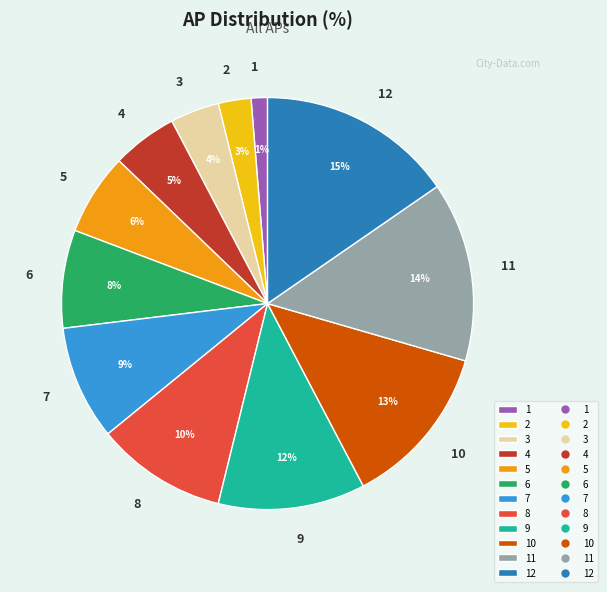

How many segments does this pie chart have?

12